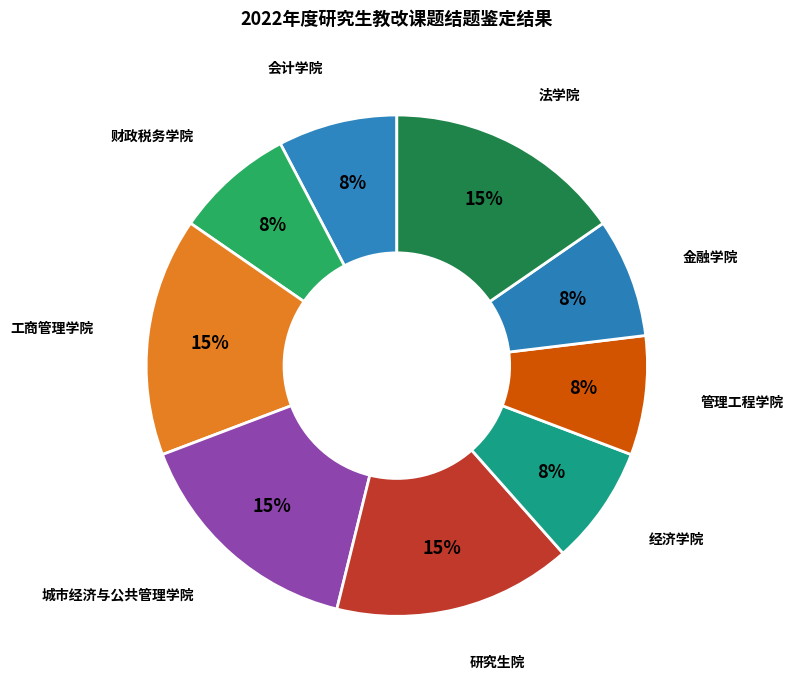

What is the smallest slice in the pie chart?

会计学院